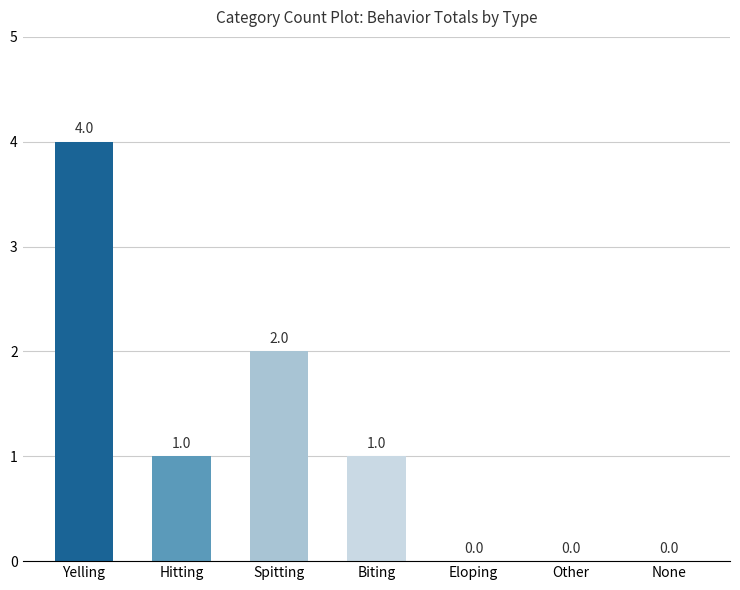

The chart shows a value of 0 at Spitting. True or false?

False